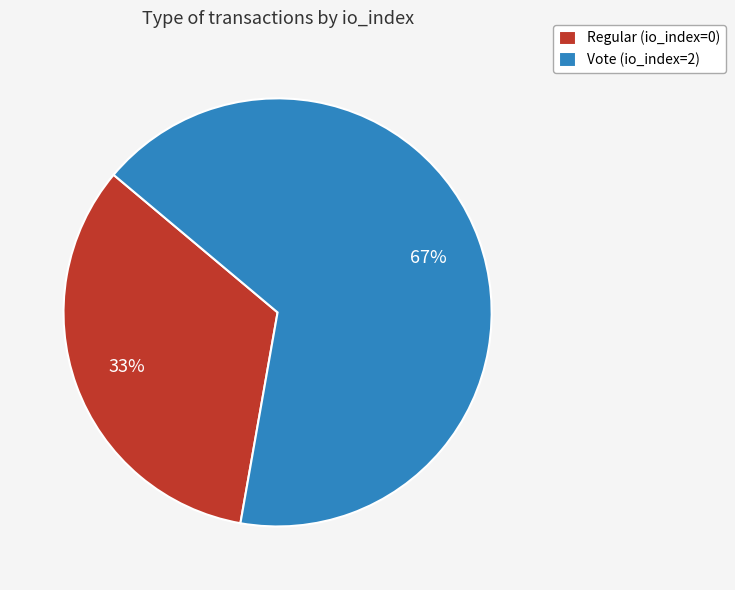

To the nearest percent, what is the average slice percentage?

50%